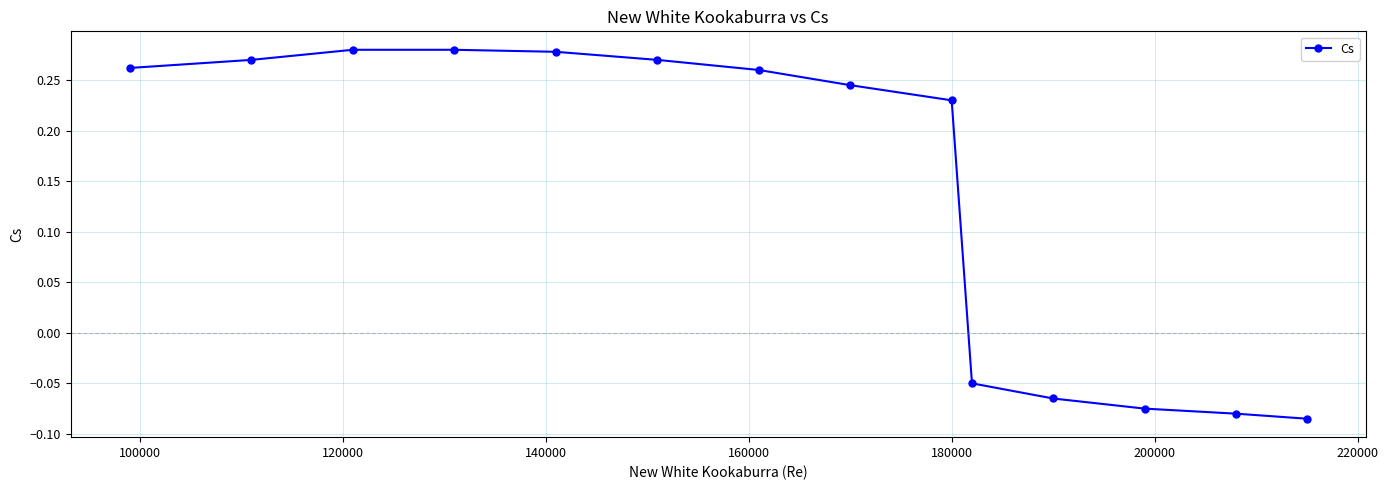

What is the difference between the second highest and minimum values?

0.4